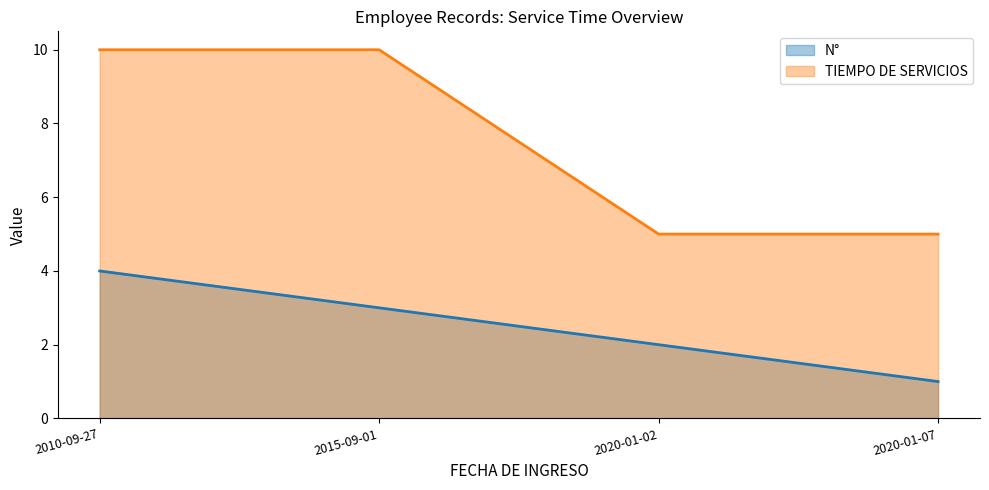

How many values in the N° series exceed 3?

1